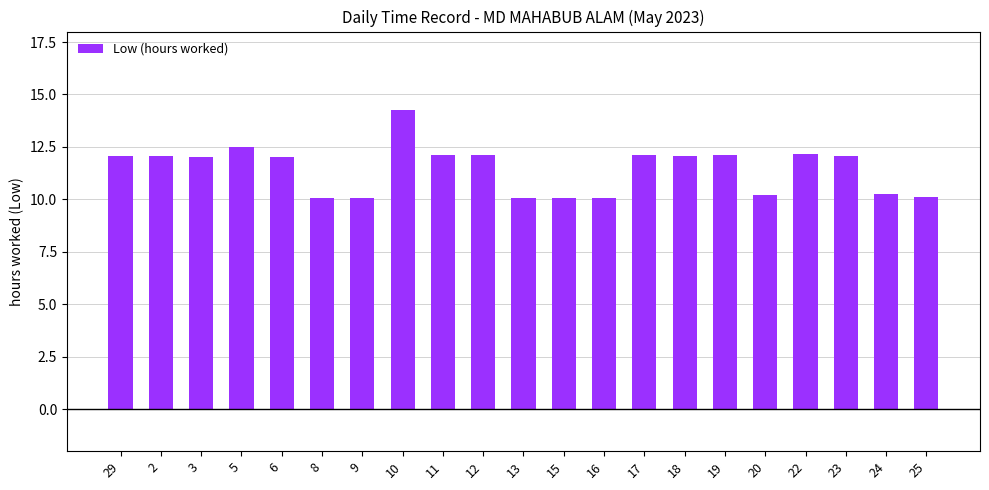

What is the difference between the maximum and minimum values?

4.2